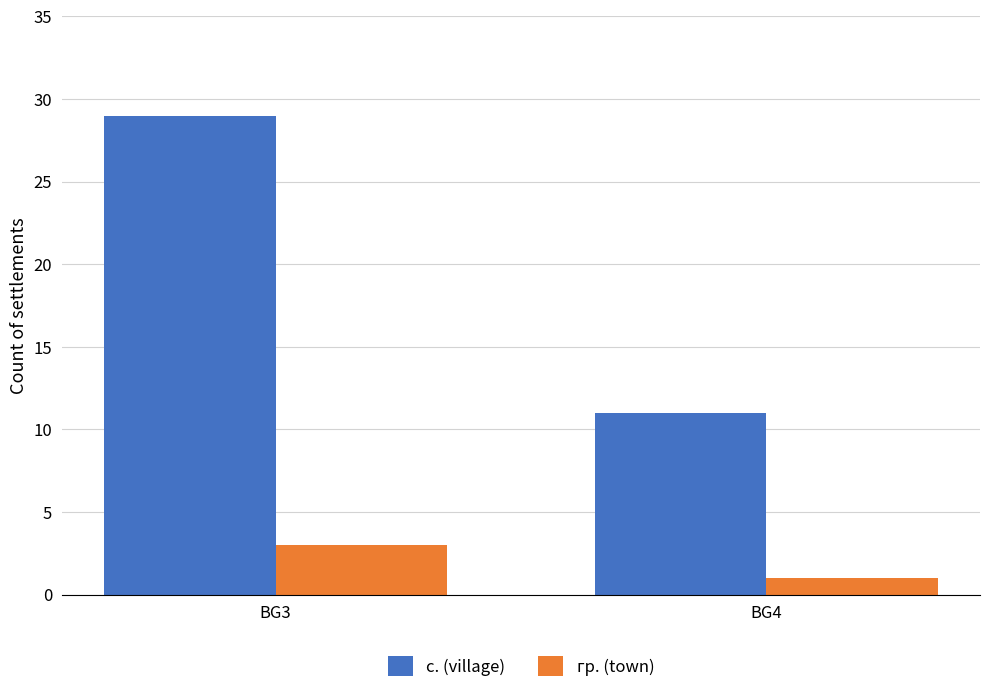

What is the sum of the с. (village) values at BG4 and BG3?

40